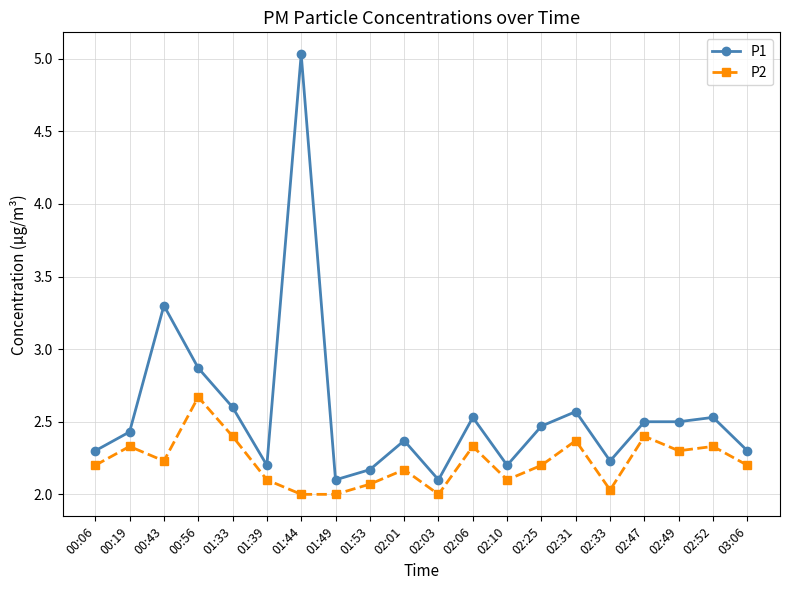

What is the greatest value displayed?

5.0